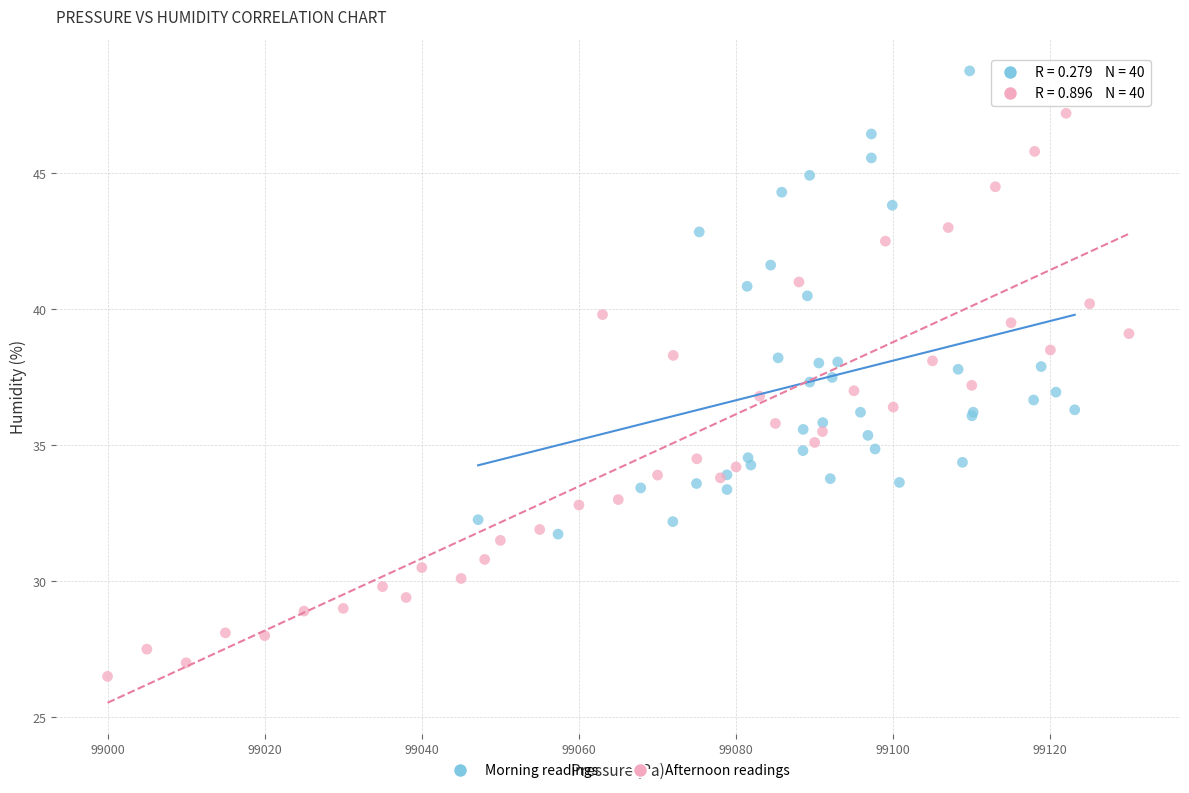

Which series reaches the minimum Y coordinate?

Afternoon readings